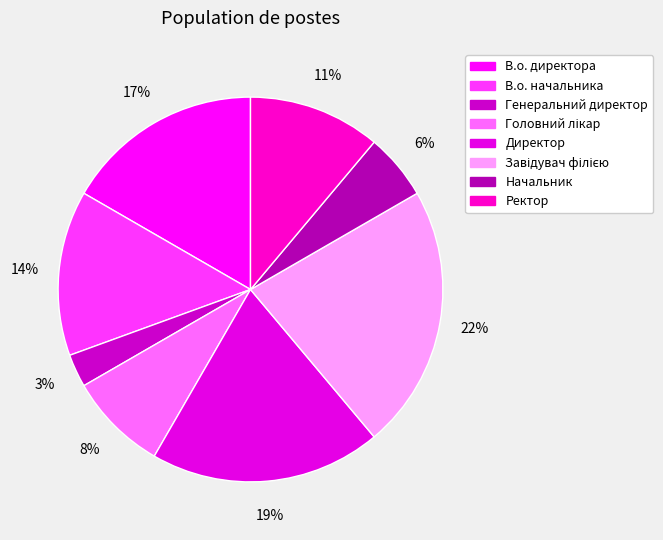

To the nearest percent, what is the combined percentage of В.о. директора and Директор?

36%